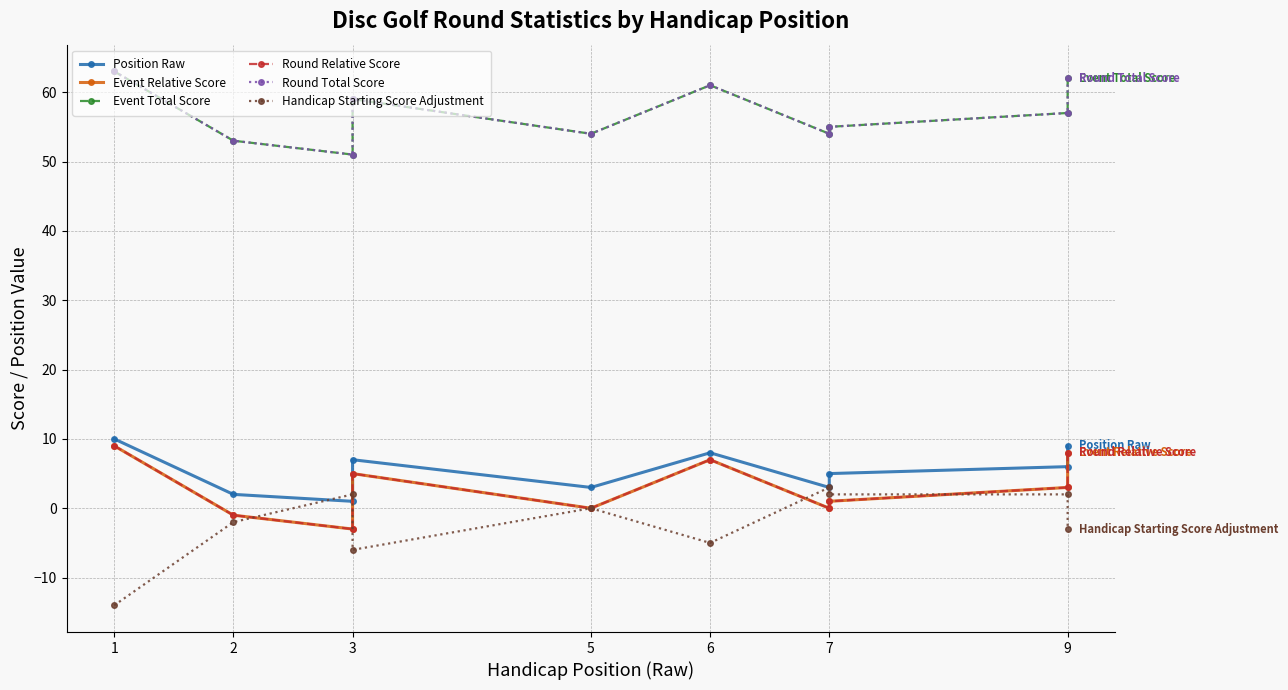

How many categories are shown in the chart?

10